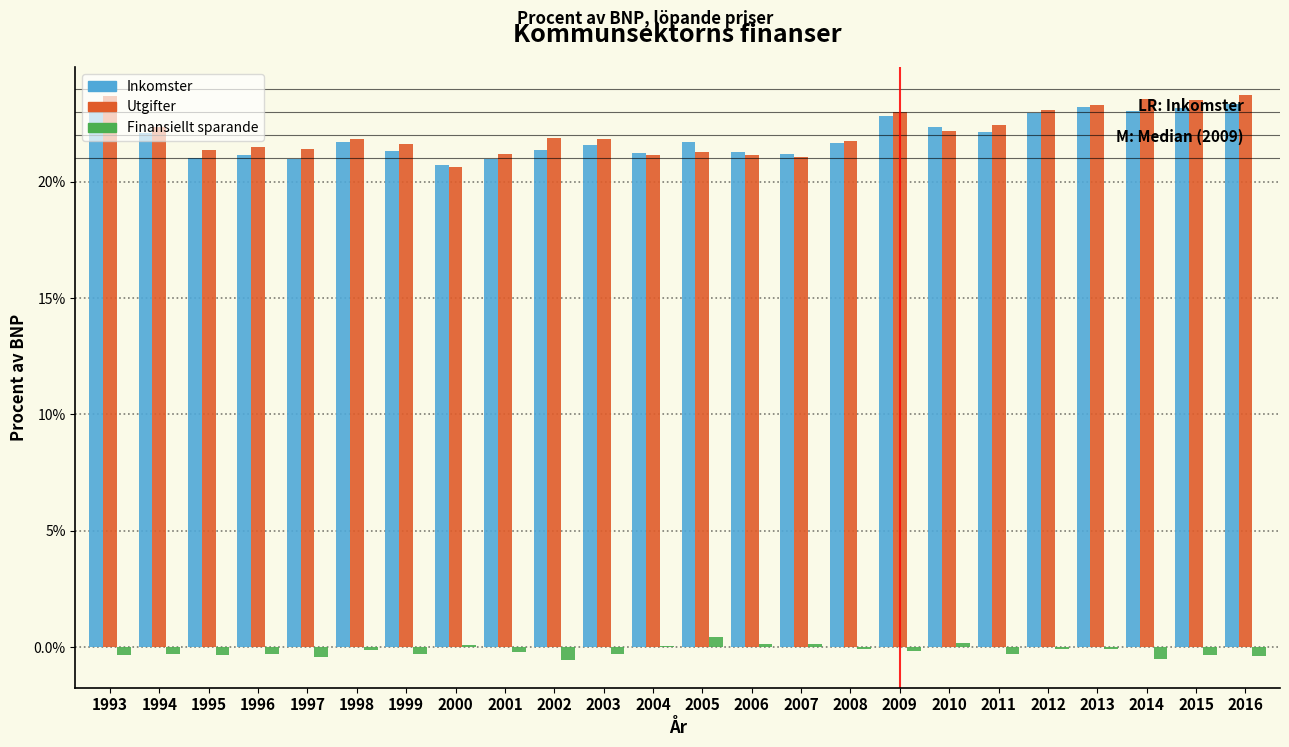

Is it true that Inkomster equals 23.0 at 2014?

True